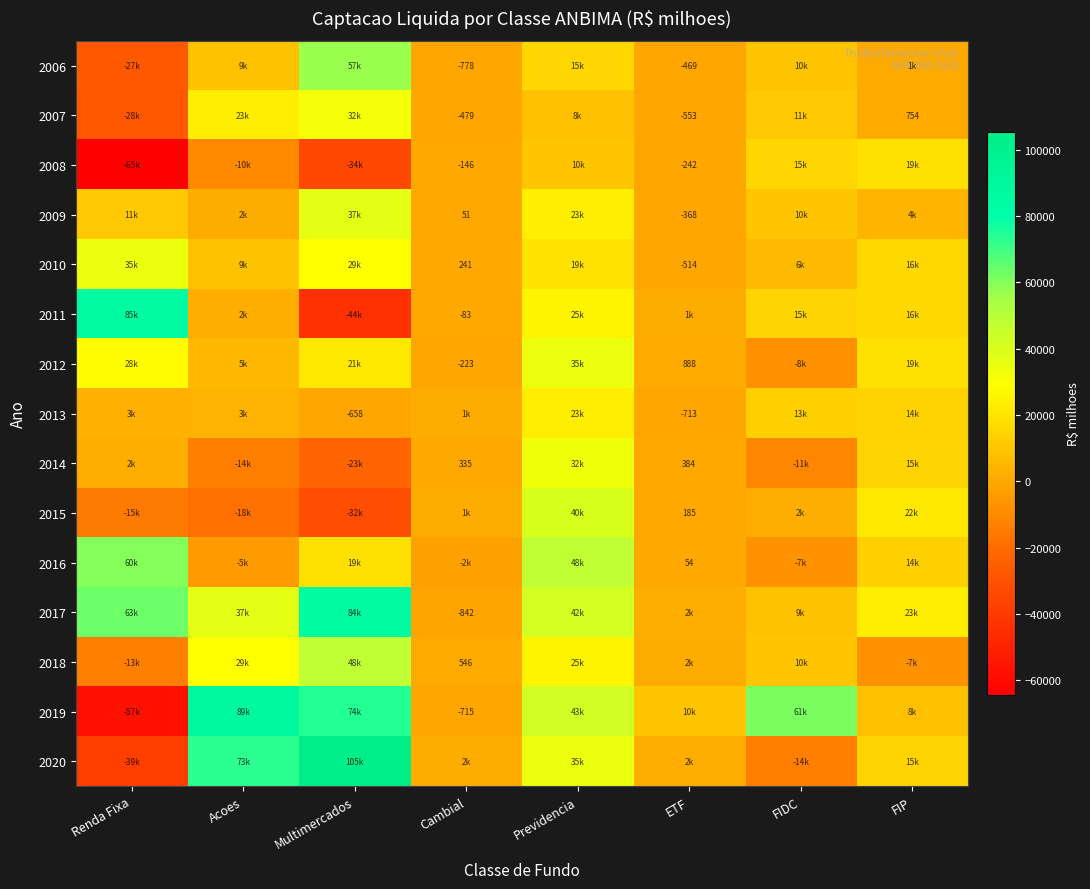

What is the spread (max minus min) of values at Renda Fixa?

149735.2